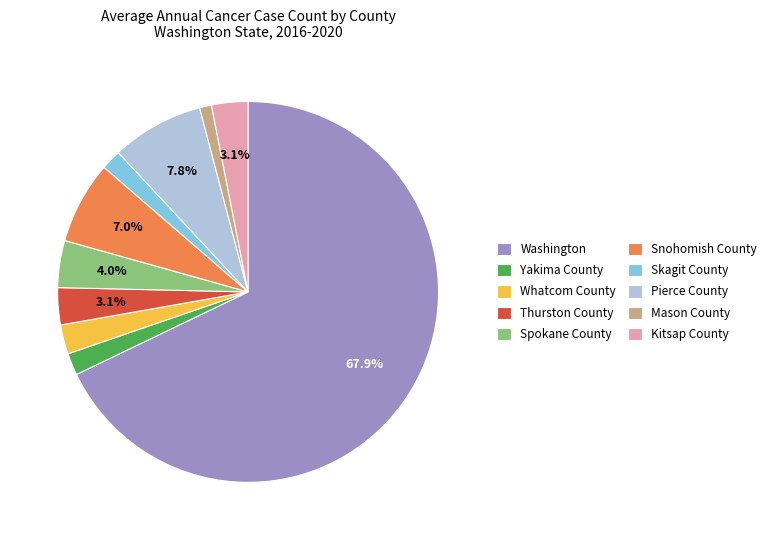

Between Mason County and Whatcom County, which is larger?

Whatcom County